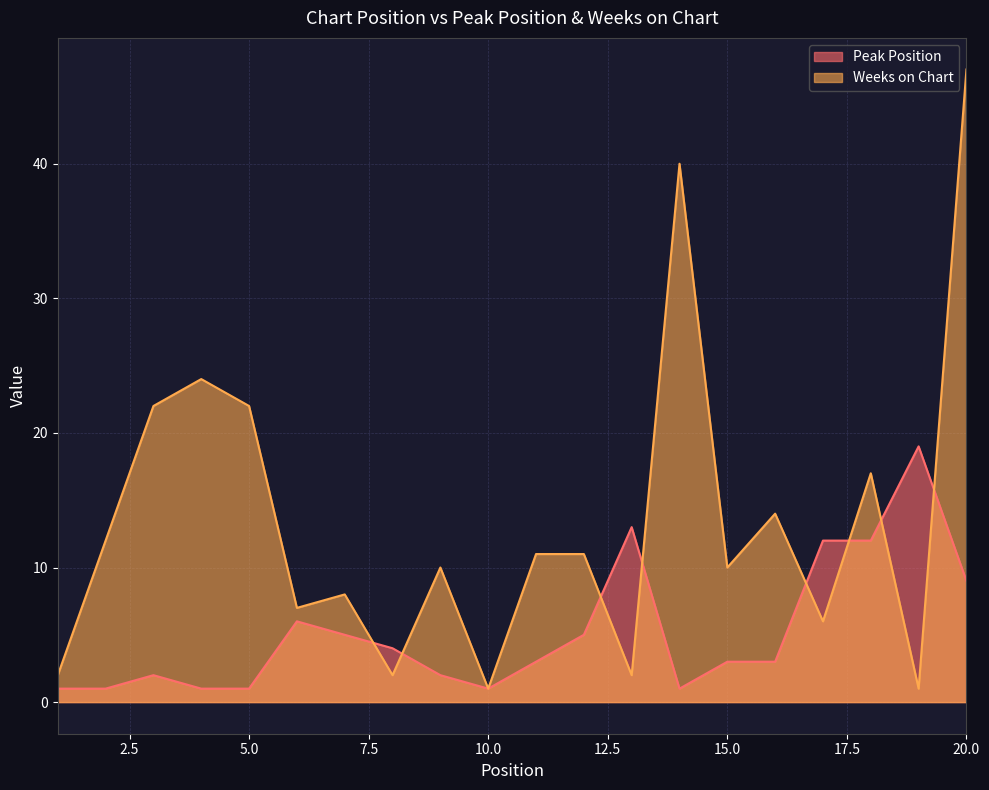

What is the total value across all series at 6?

13